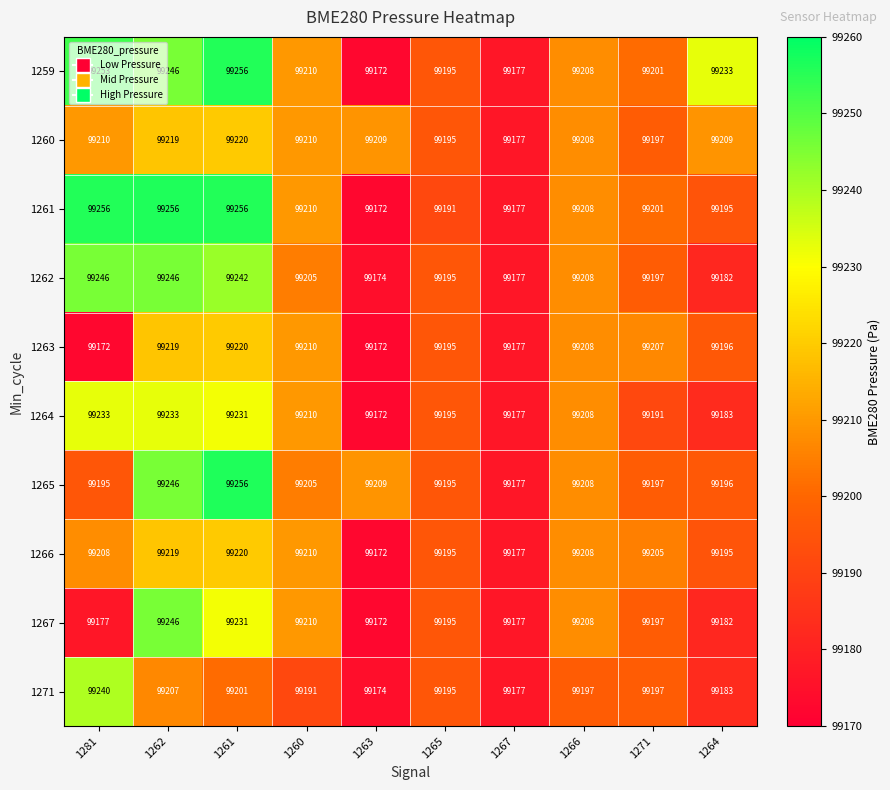

What is the difference between the 1266 values at 1262 and 1271?

14